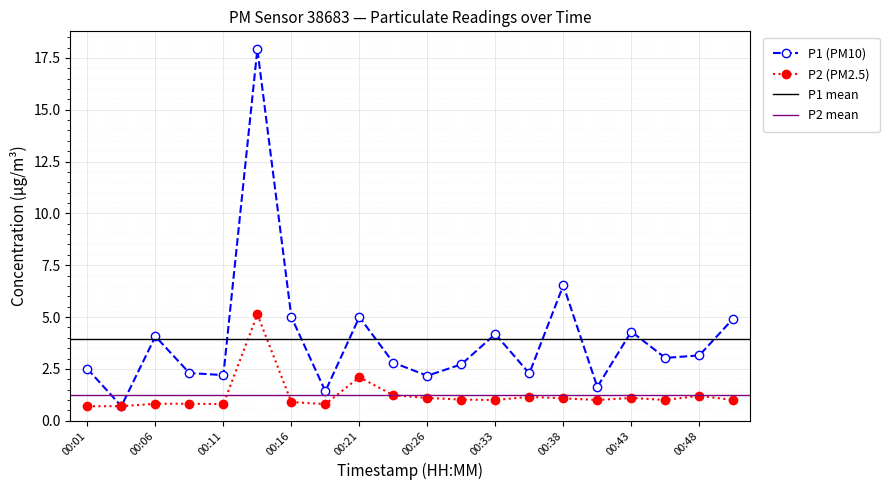

What is the difference between the P1 values at 00:23 and 00:38?

3.7